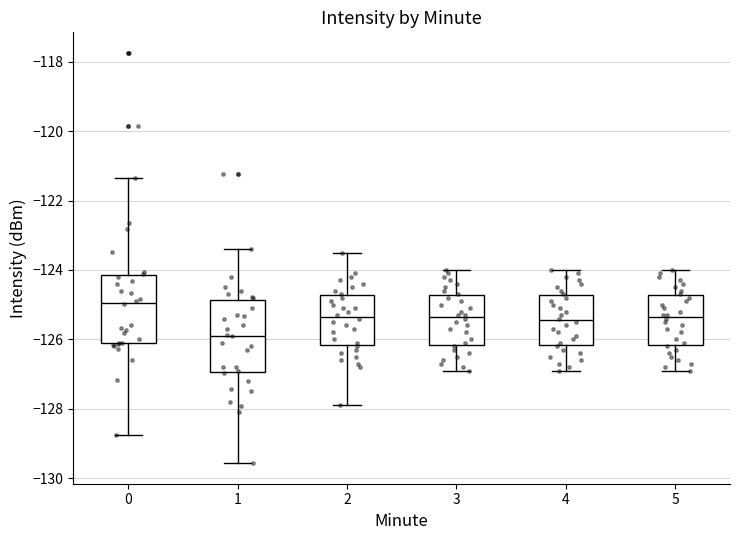

Where does the upper whisker of the box at x = 0 end on the y-axis? The values are not printed on the chart, so give them approximately, as read against the axis.

-121.4